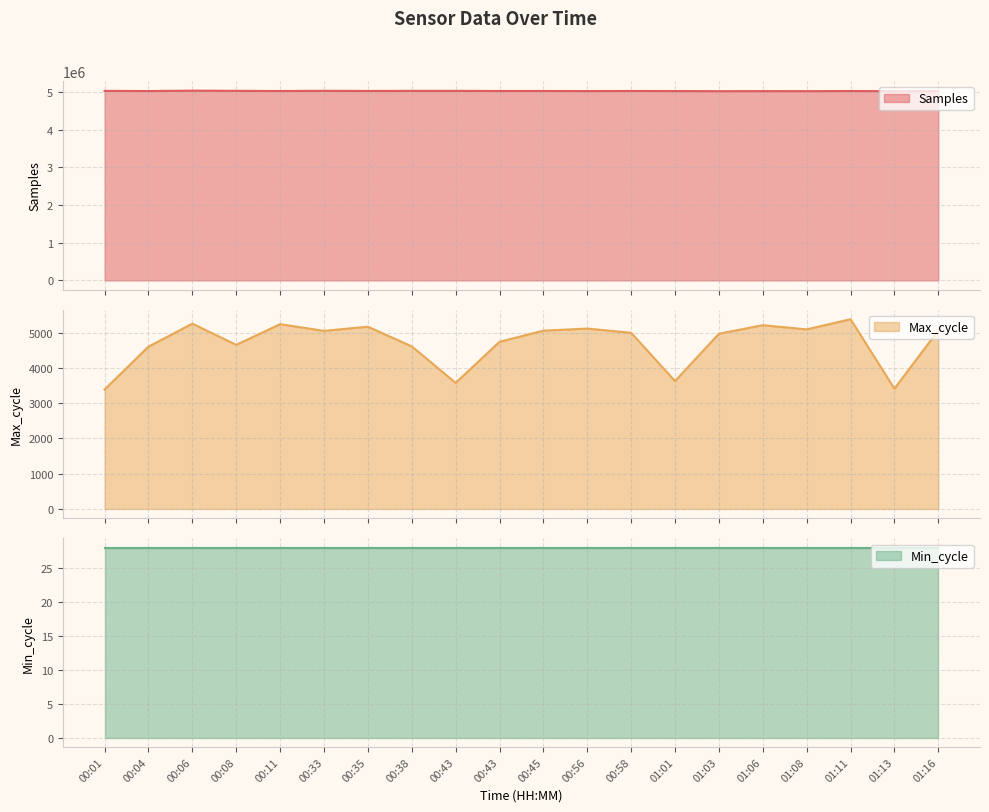

Which series has the largest range (max minus min)?

Samples